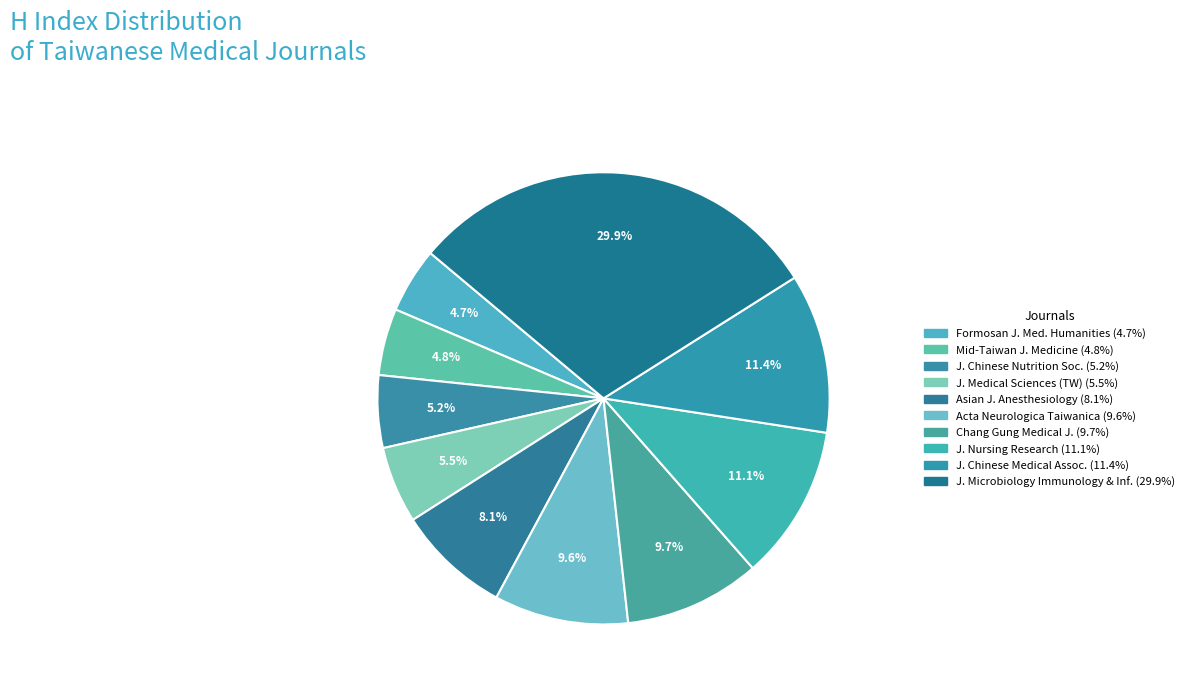

How many slices are in this pie chart?

10